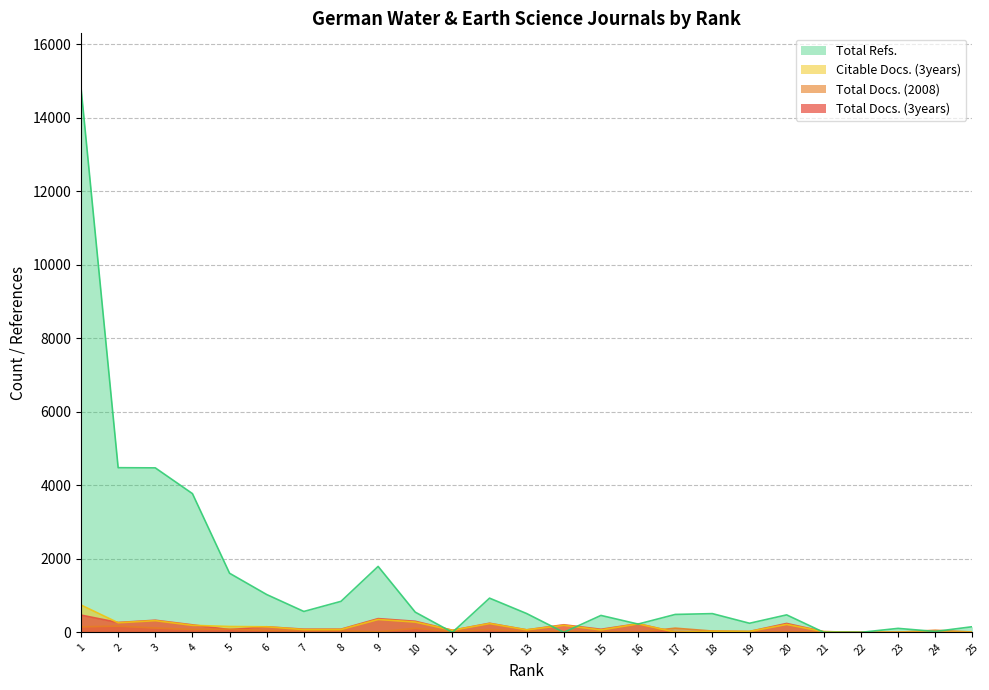

True or false: Citable Docs. (3years) has more than 0 interior local peaks.

True